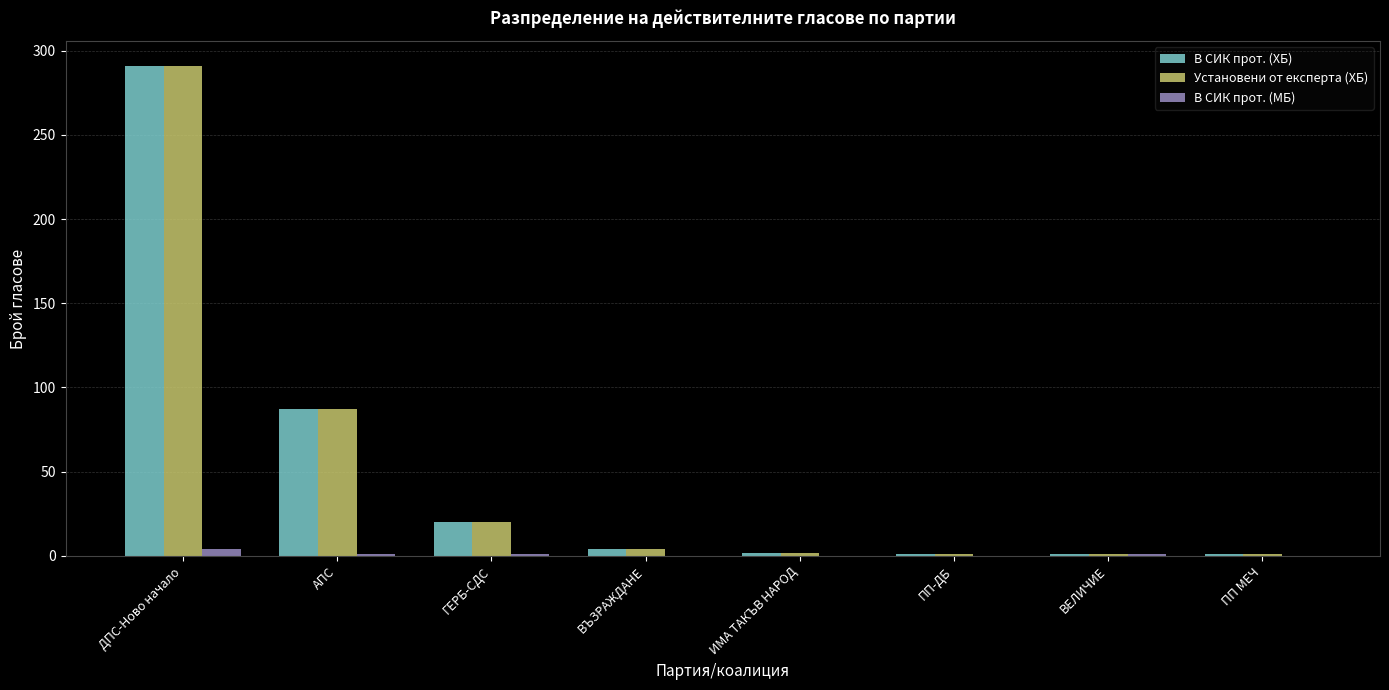

The В СИК прот. (МБ) series shows 4 at ДПС-Ново начало. True or false?

True